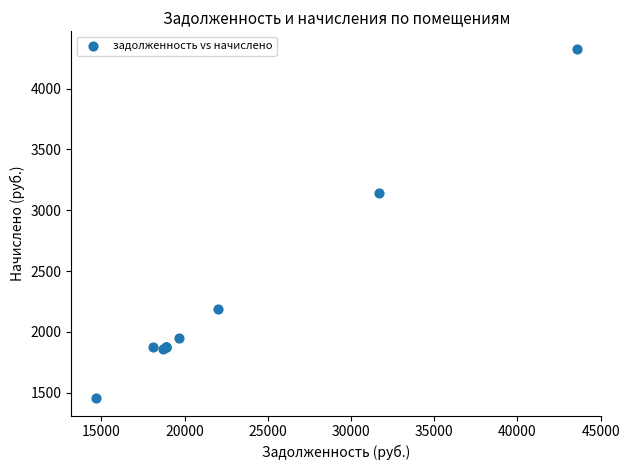

What Y value in the scatter plot is closest to 2891?

3143.0